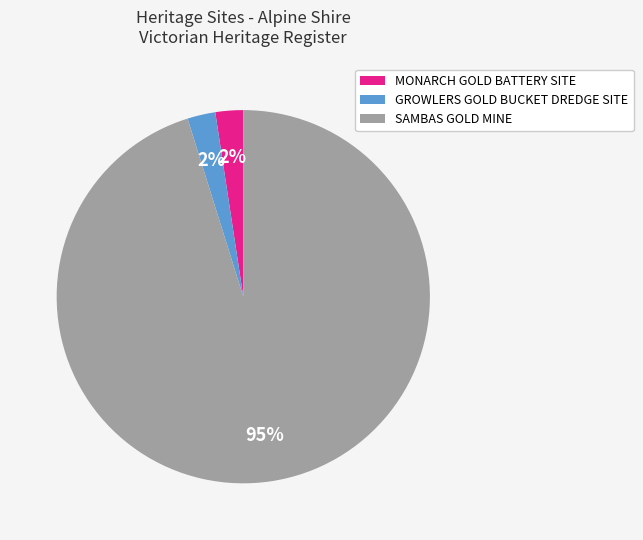

Is it true that SAMBAS GOLD MINE is 95% of the pie?

True